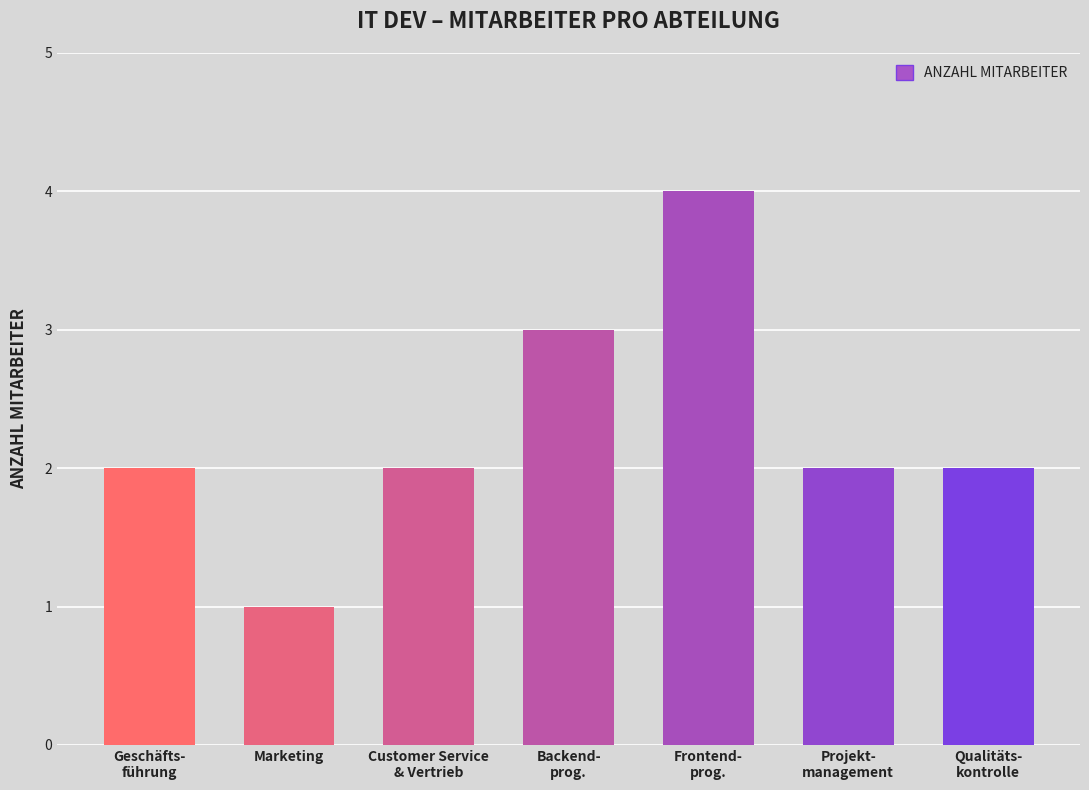

The value at Projekt-
management is 2. True or false?

True